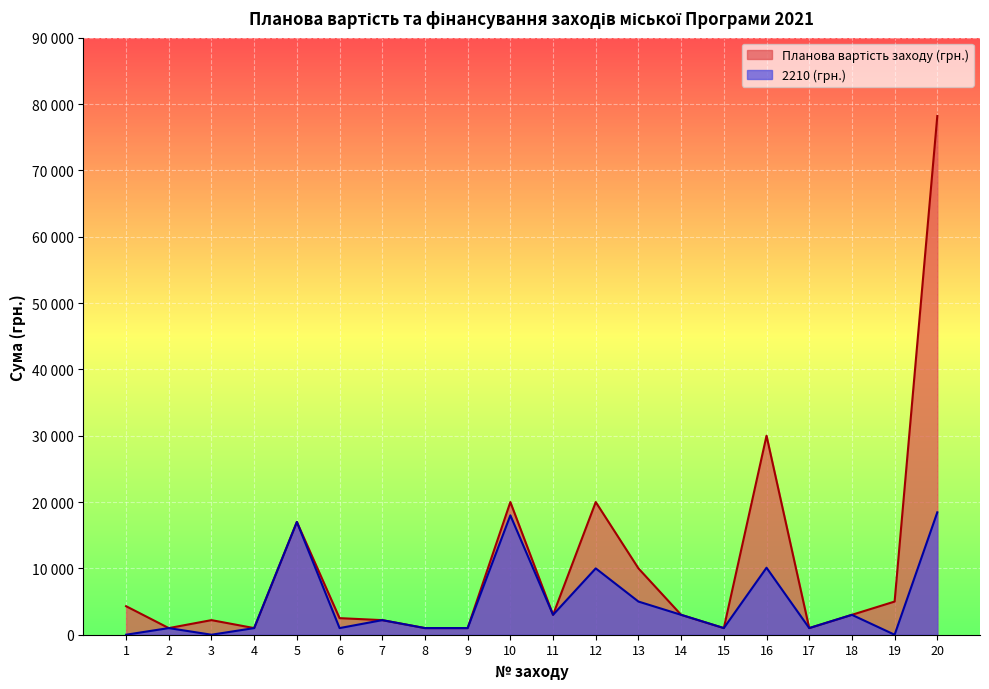

Reading right to left, transcribe all the data shown in this chart.

Планова вартість заходу (грн.): 20=78200	19=5000	18=3000	17=1000	16=30000	15=1000	14=3000	13=10000	12=20000	11=3000	10=20000	9=1000	8=1000	7=2200	6=2500	5=17000	4=1000	3=2200	2=1000	1=4300
2210 (грн.): 20=18450	19=0	18=3000	17=1000	16=10100	15=1000	14=3000	13=5000	12=10000	11=3000	10=18000	9=1000	8=1000	7=2200	6=1000	5=17000	4=1000	3=0	2=1000	1=0